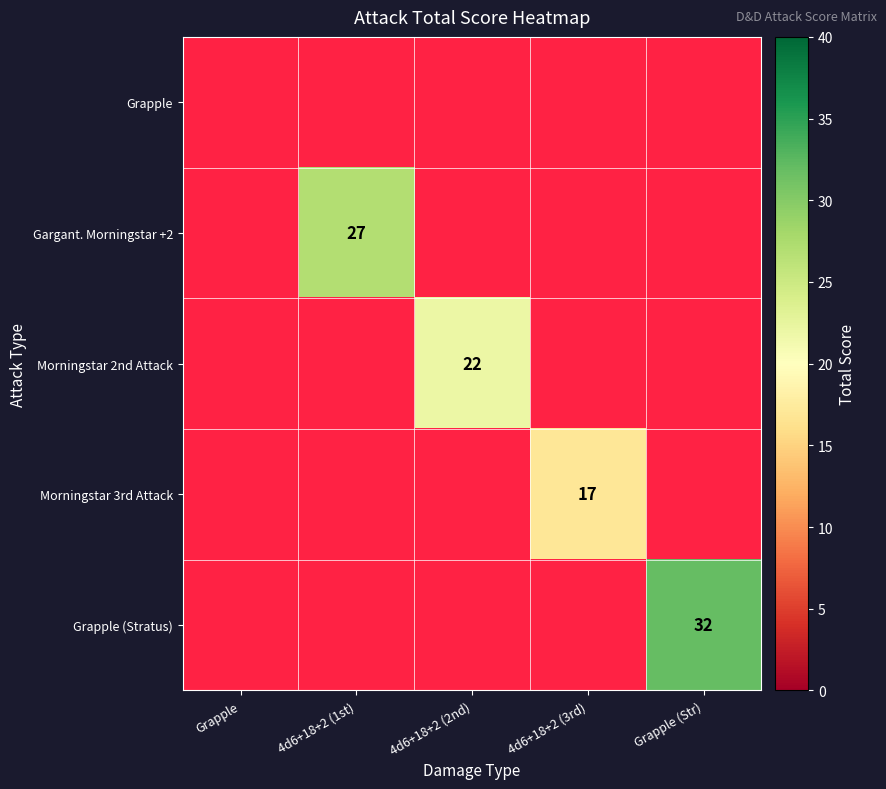

What is the maximum value shown in the chart?

32.0